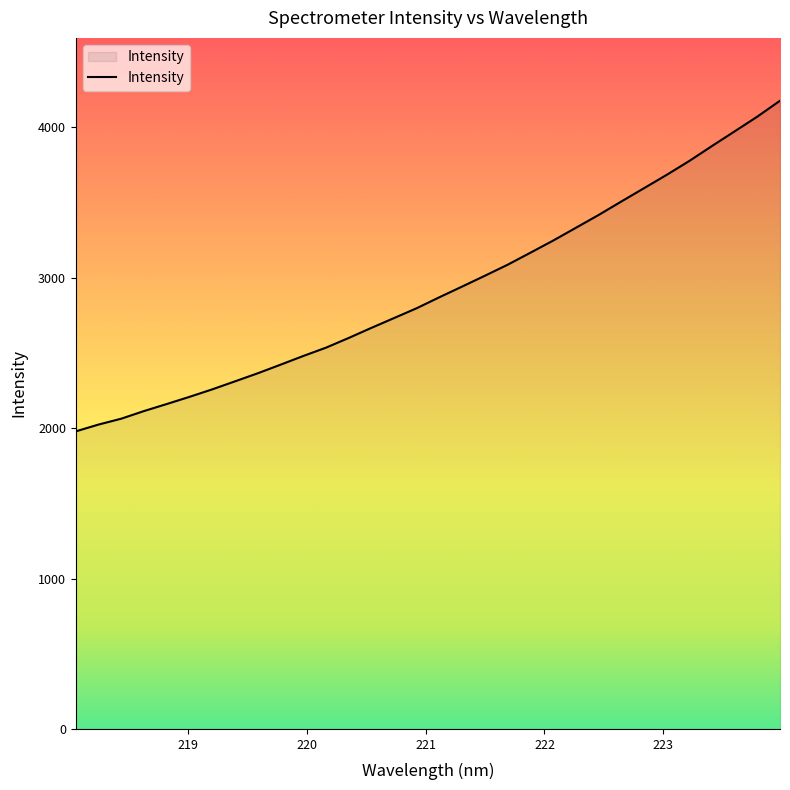

What is the minimum value shown in the chart?

1978.5